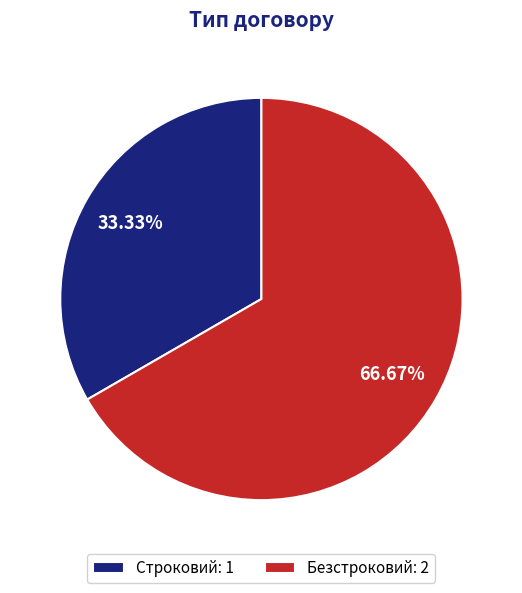

What is the total percentage of Безстроковий and Строковий?

100.0%